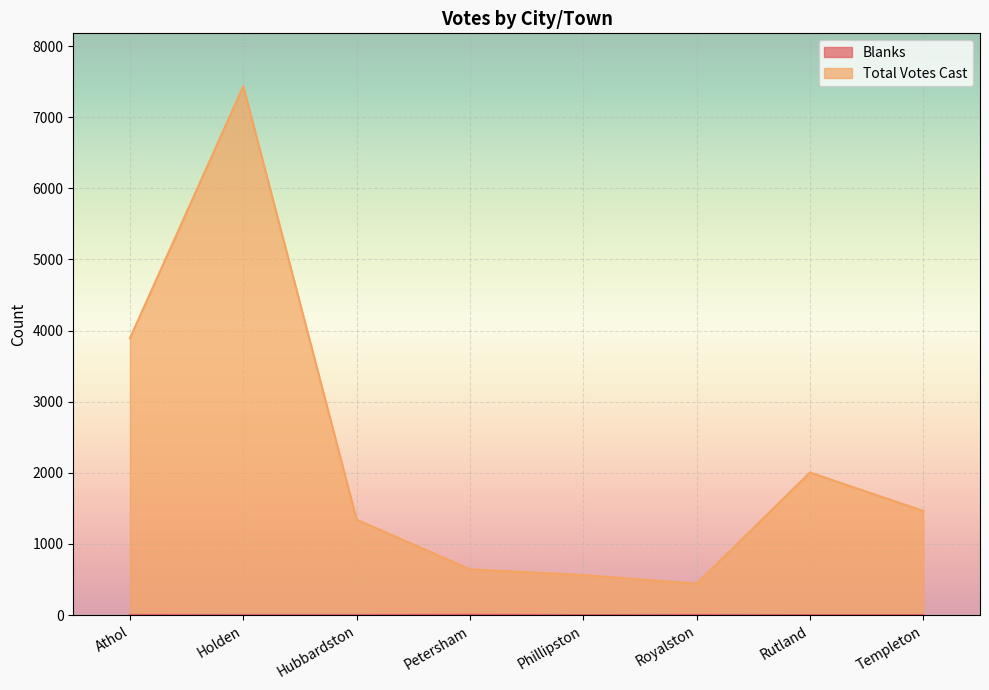

True or false: Blanks and Total Votes Cast cross at least once.

False